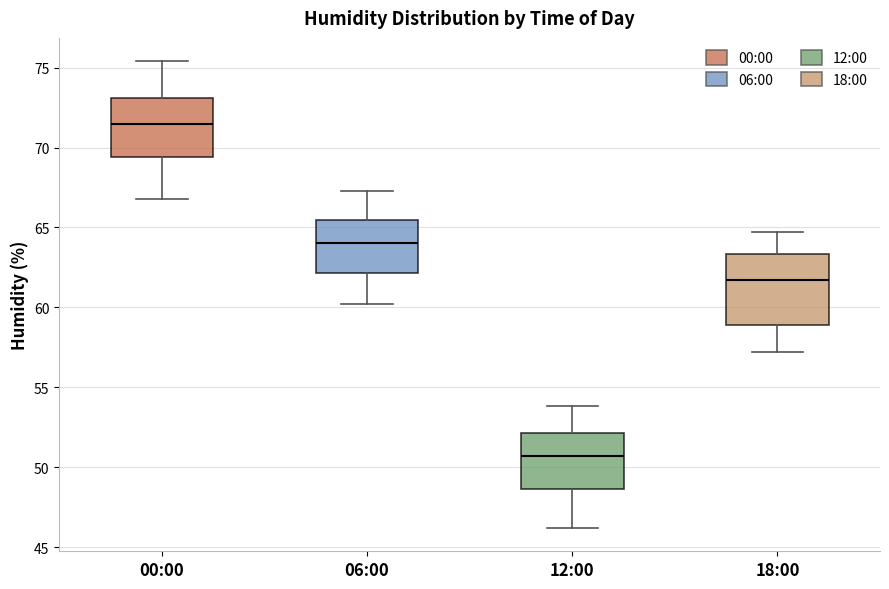

Where is the lower edge of the box for 12:00 on the y-axis? The values are not printed on the chart, so give them approximately, as read against the axis.

48.5